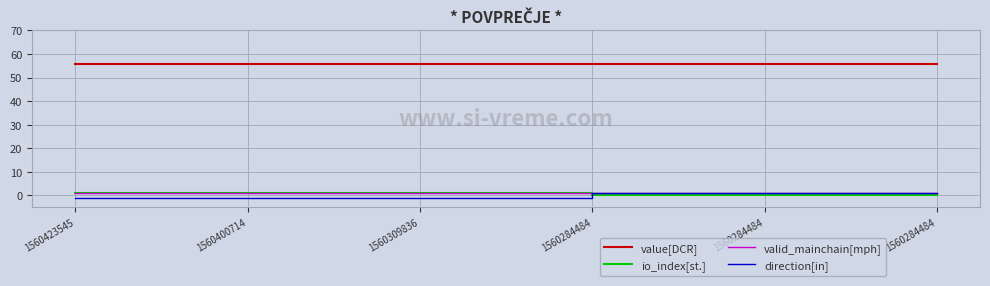

True or false: valid_mainchain[mph] and value[DCR] cross at least once.

False